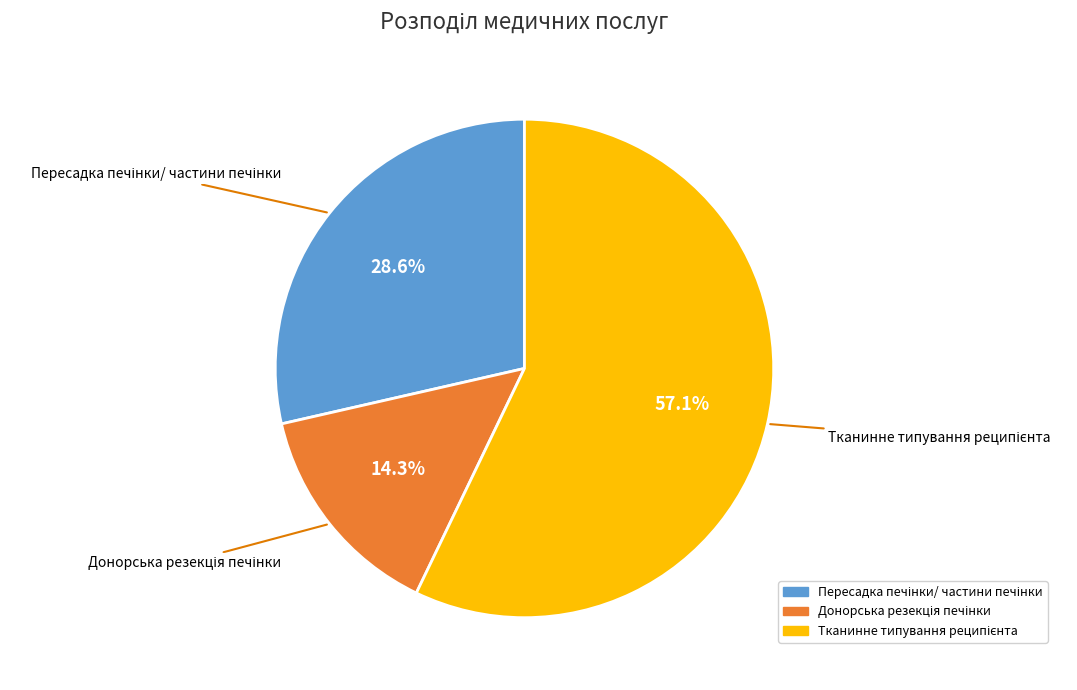

Is there any slice that represents more than half of the pie?

Yes